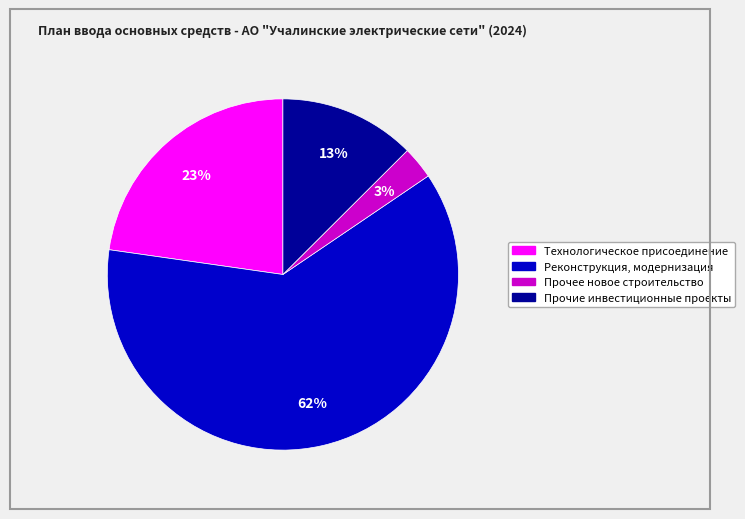

To the nearest percent, what portion does Технологическое присоединение represent?

23%